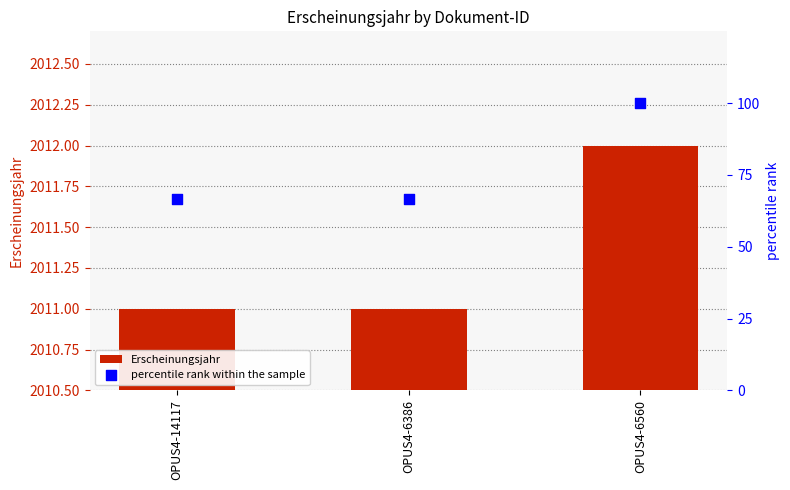

Which series reaches the maximum Y coordinate?

Erscheinungsjahr